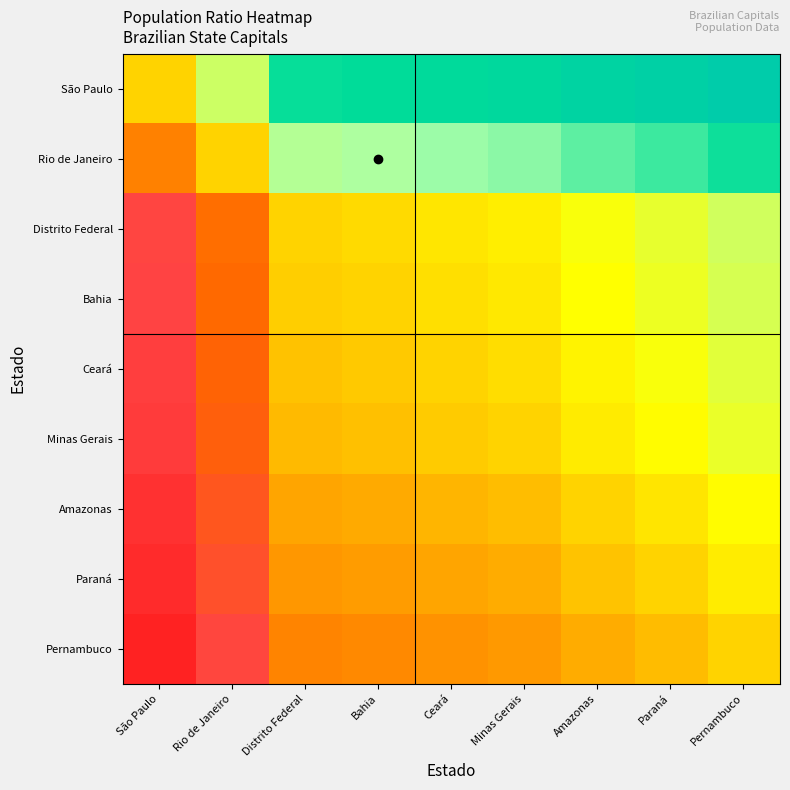

What is the smallest value displayed?

0.1